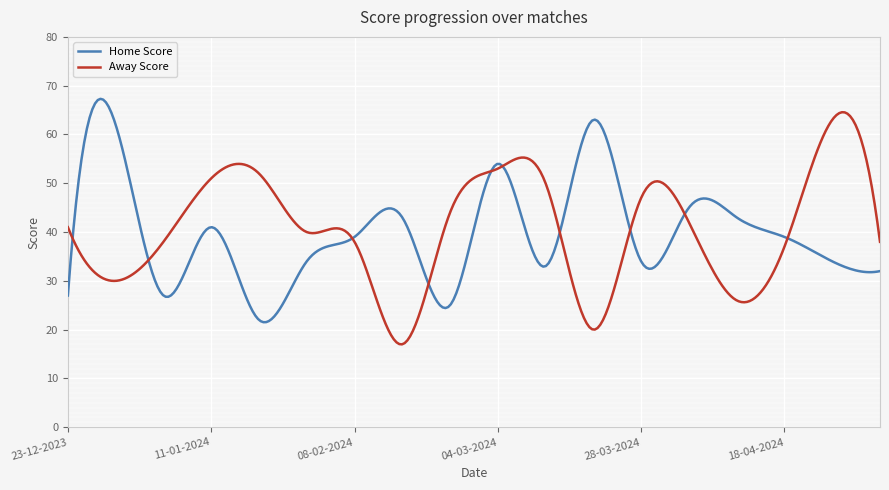

What is the average value of the Home Score series?

39.9